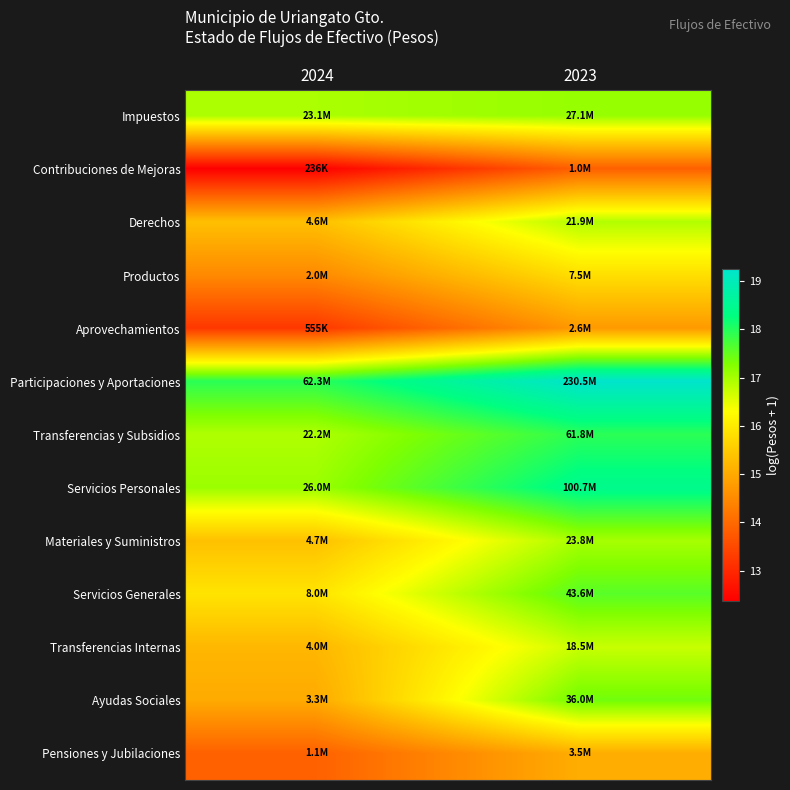

At which category is the sum across all series the highest?

2023